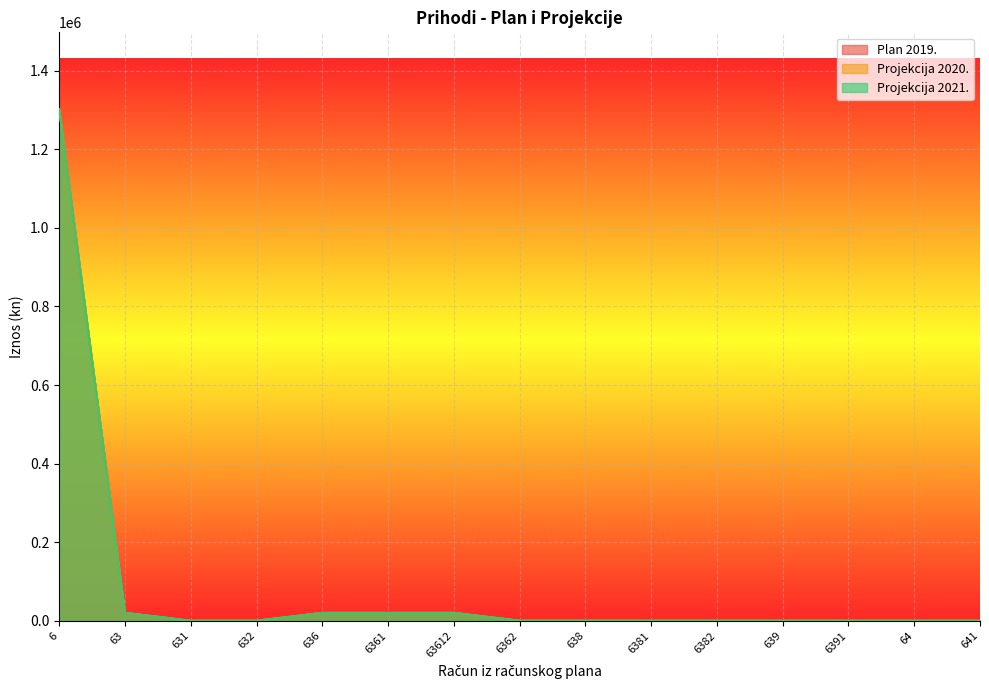

Which has a higher value, 6382 or 6362?

6382